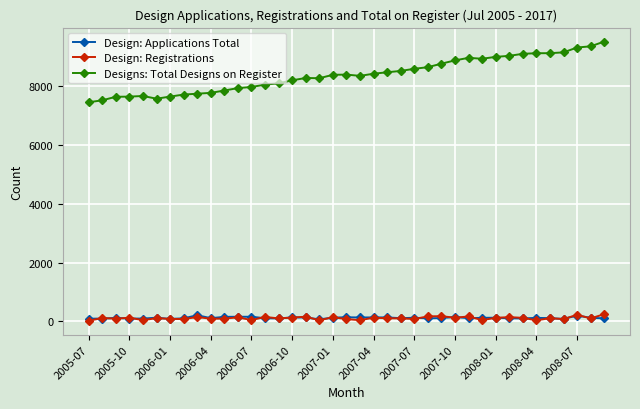

Which series has the largest range (max minus min)?

Designs: Total Designs on Register